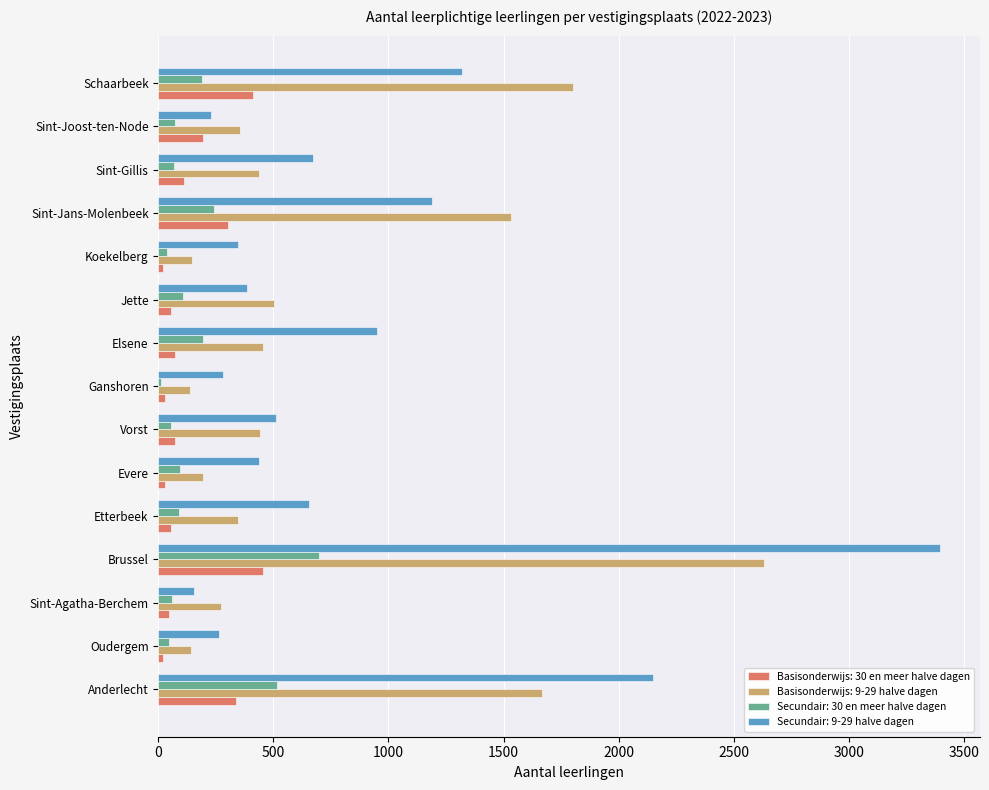

The Basisonderwijs: 9-29 halve dagen series shows 474 at Etterbeek. True or false?

False